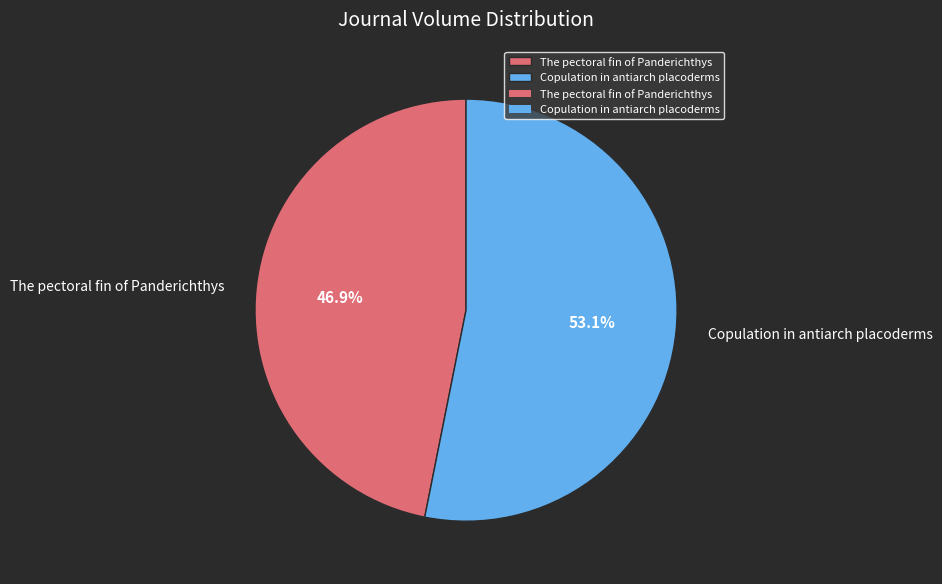

How much of the chart is everything except The pectoral fin of Panderichthys?

53.1%